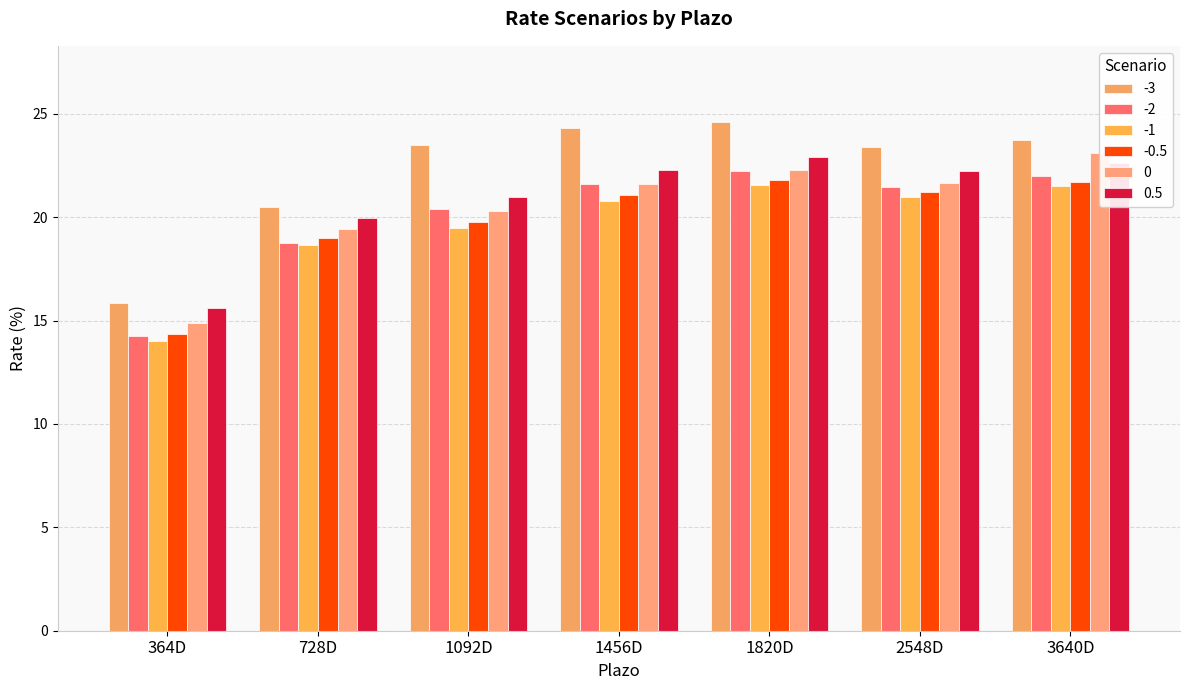

Read the -1 value at 1820D.

21.6